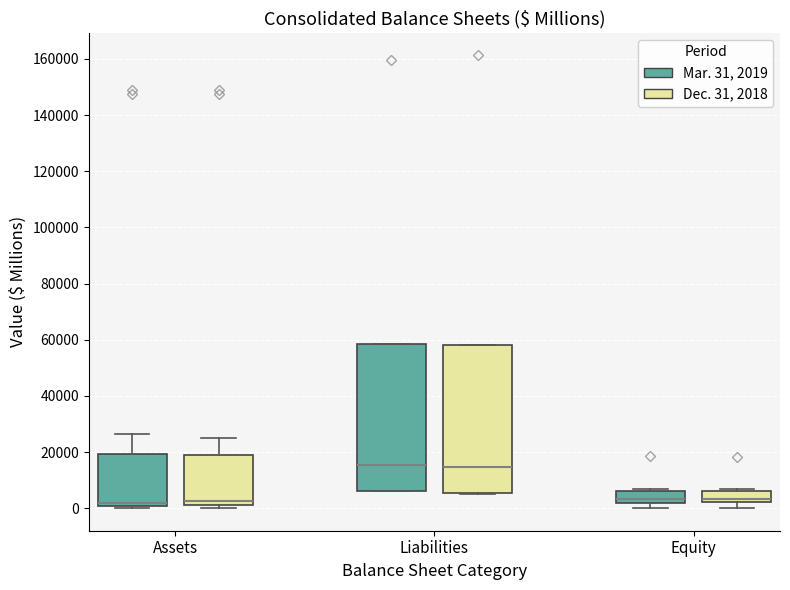

Reading left to right, transcribe this box plot: for each box, give where its median line is, the range the box spans, and where its two whiskers end, as read against the y-axis. The values are not printed on the chart, so give them approximately, as read against the axis.

Assets (Mar. 31, 2019): median 2000, box 0 to 20000, whiskers 0 (just below the box's lower edge) to 26000
Assets (Dec. 31, 2018): median 2000, box 0 to 18000, whiskers 0 (just below the box's lower edge) to 26000
Liabilities (Mar. 31, 2019): median 16000, box 6000 to 58000, whiskers 6000 to 58000
Liabilities (Dec. 31, 2018): median 14000, box 6000 to 58000, whiskers 6000 to 58000
Equity (Mar. 31, 2019): median 4000, box 2000 to 6000, whiskers 0 to 6000 (just above the box's upper edge)
Equity (Dec. 31, 2018): median 4000, box 2000 to 6000, whiskers 0 to 6000 (just above the box's upper edge)